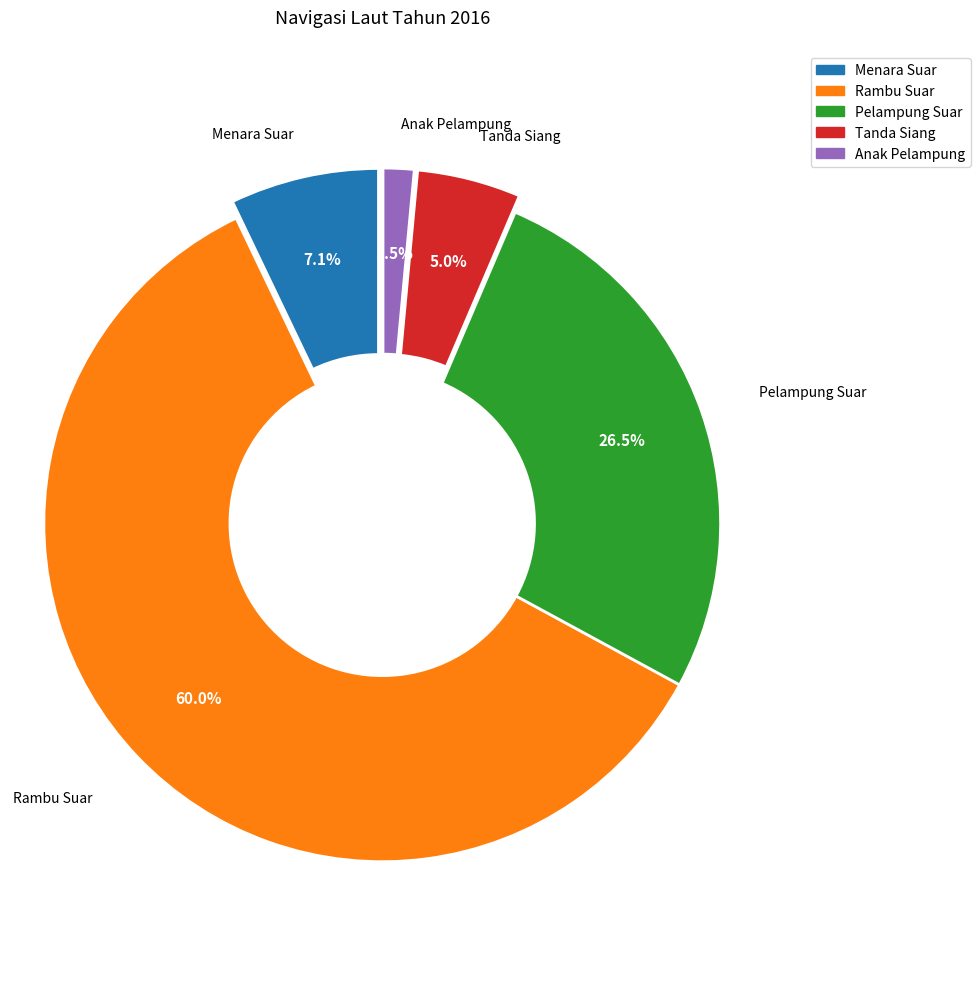

Is there any slice that represents more than half of the pie?

Yes